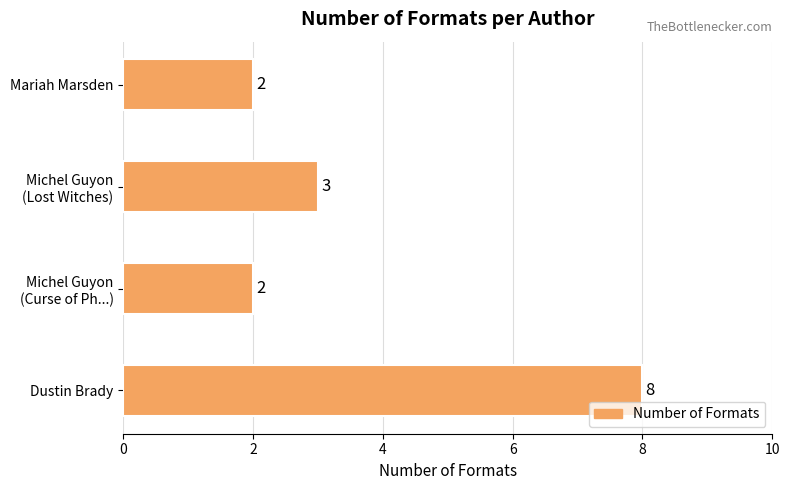

What is the difference between the maximum and second lowest values?

6